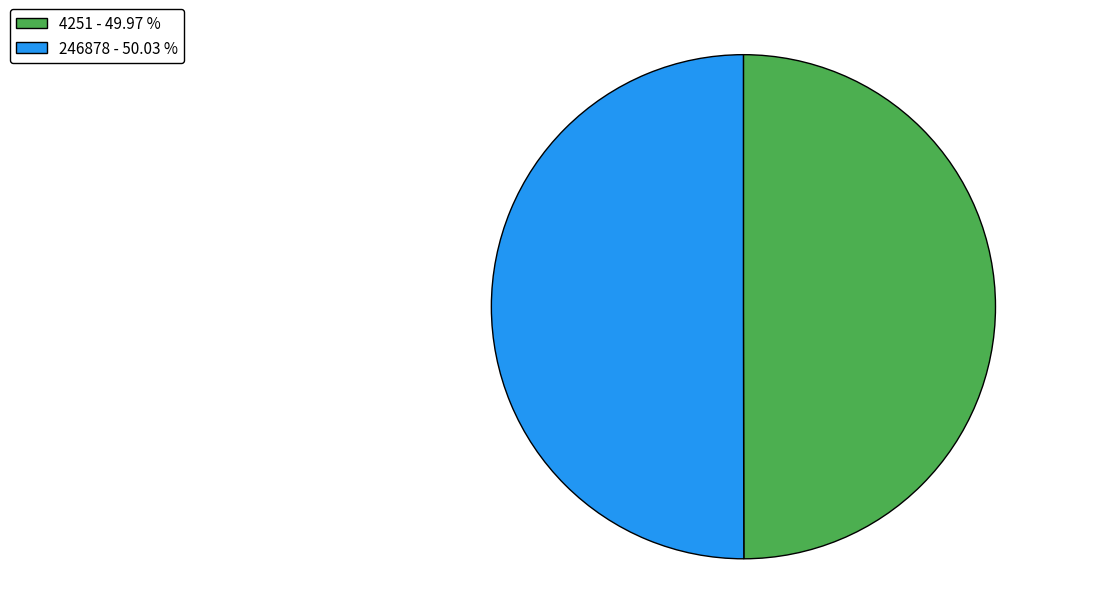

Approximately how many times larger is the value at 4251 compared to 246878?

1.0